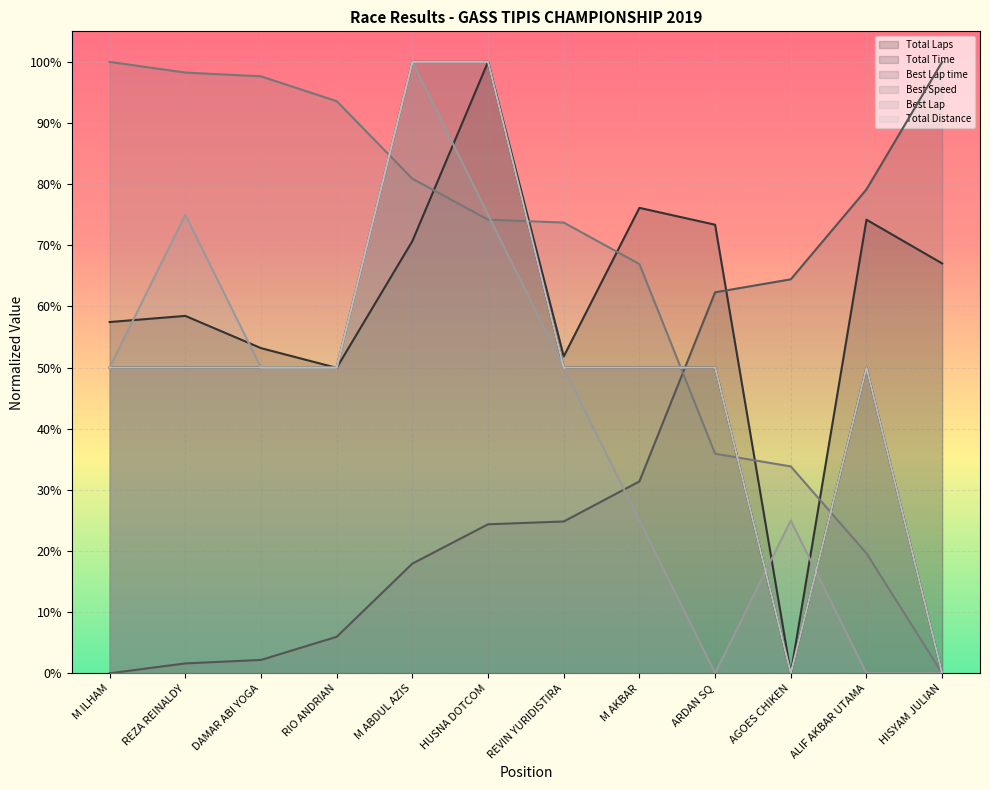

How many lines are shown in the chart?

6